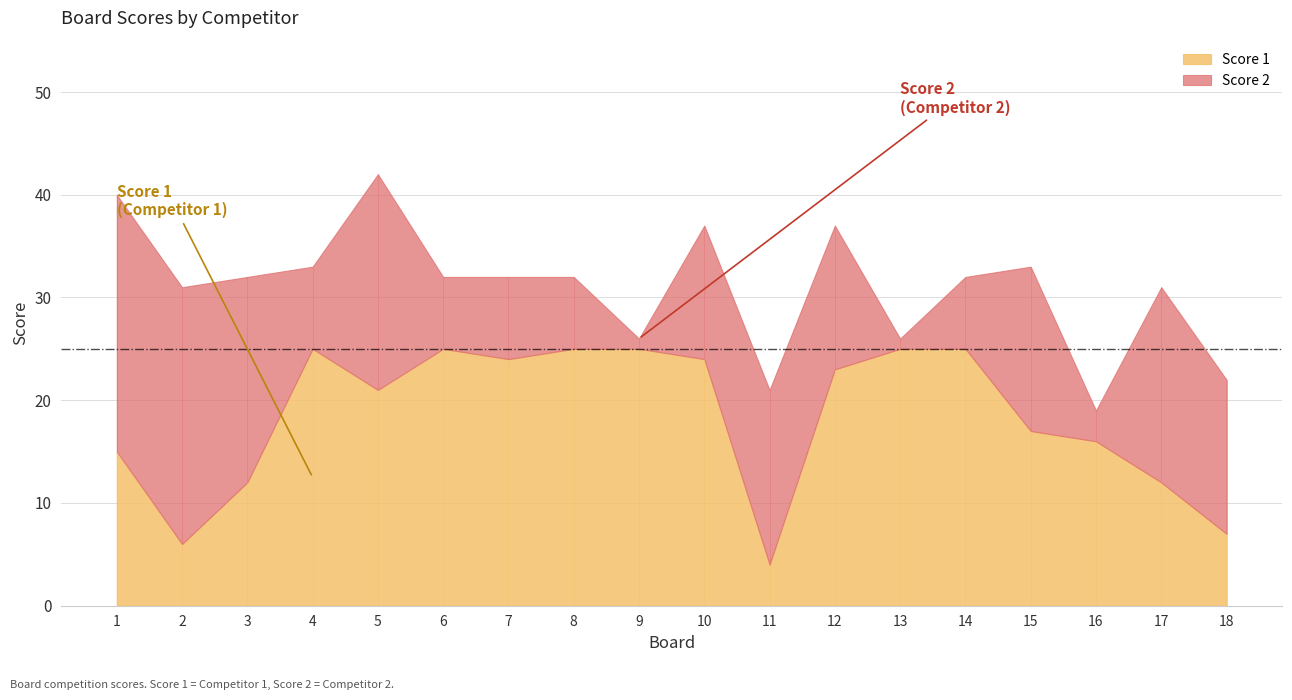

How many data points in Score 2 are above 14?

8